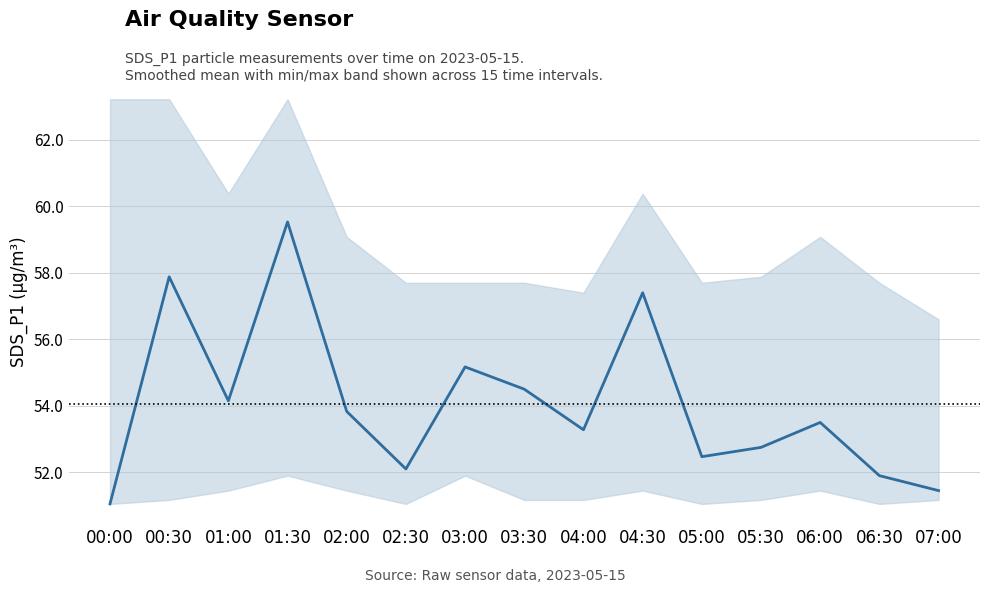

How many lines are shown in the chart?

1